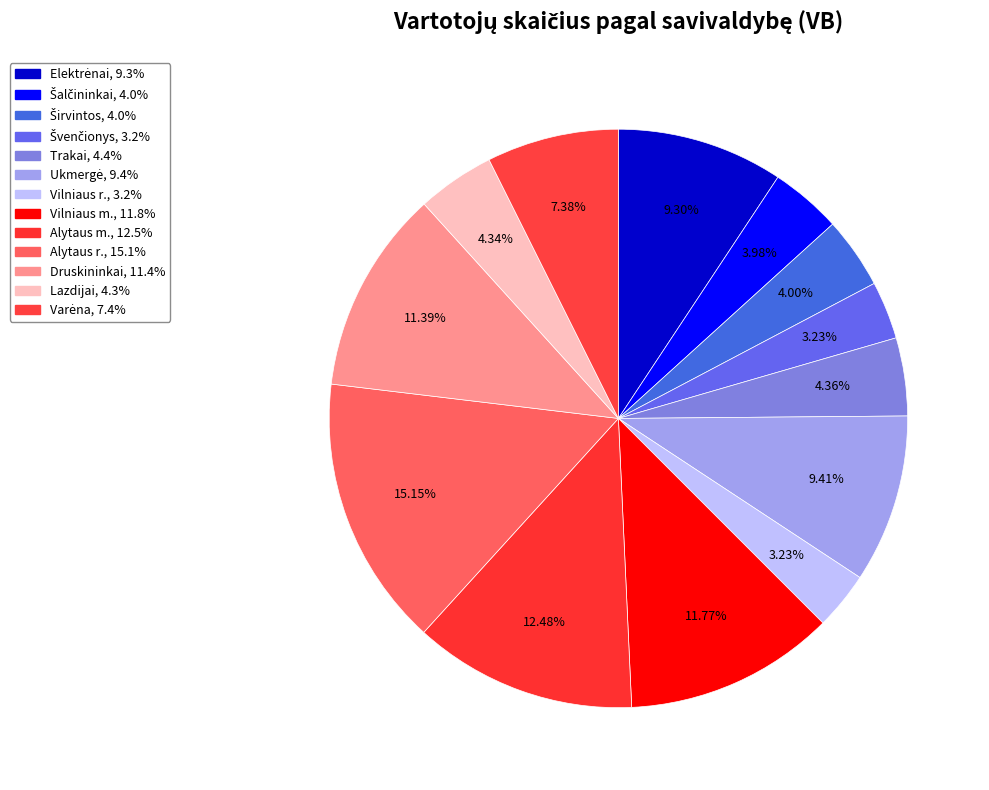

How many segments does this pie chart have?

13